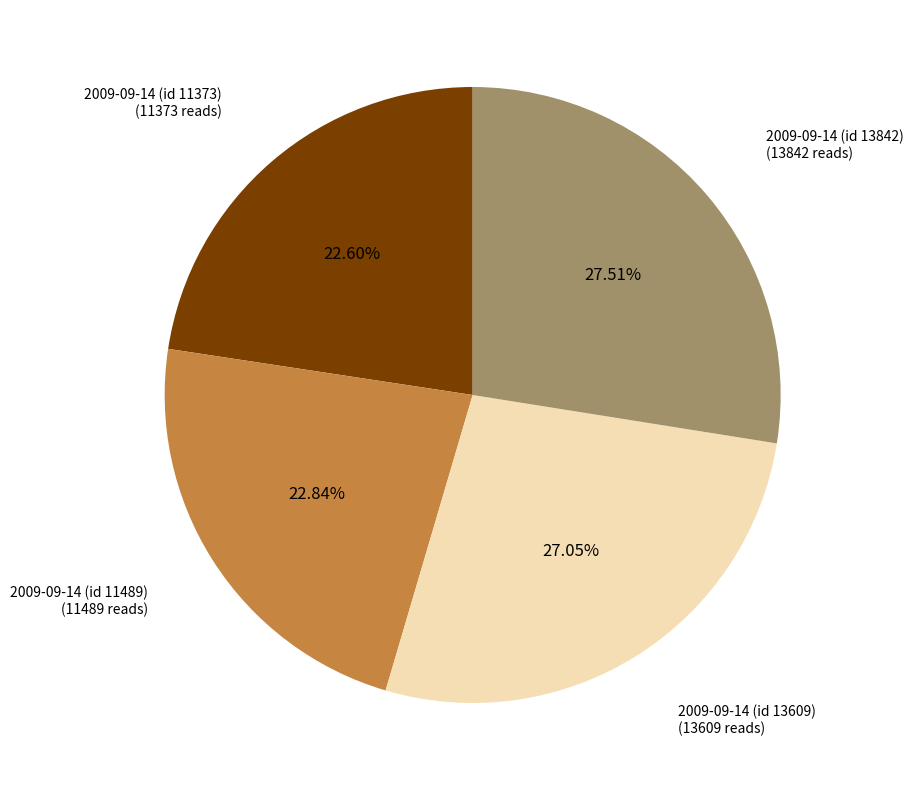

True or false: 2009-09-14 (id 13842) accounts for 39% of the total.

False